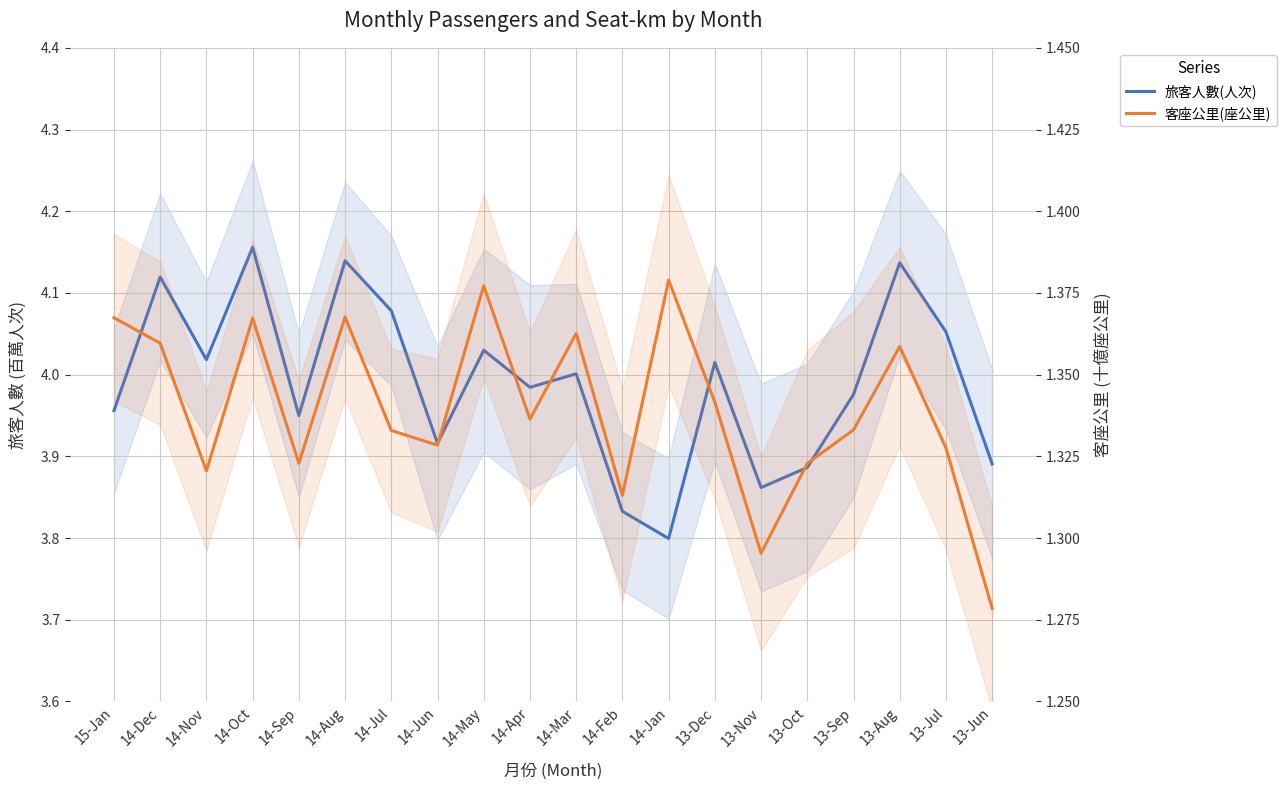

Where is the first local minimum for 旅客人數(人次)?

14-Nov